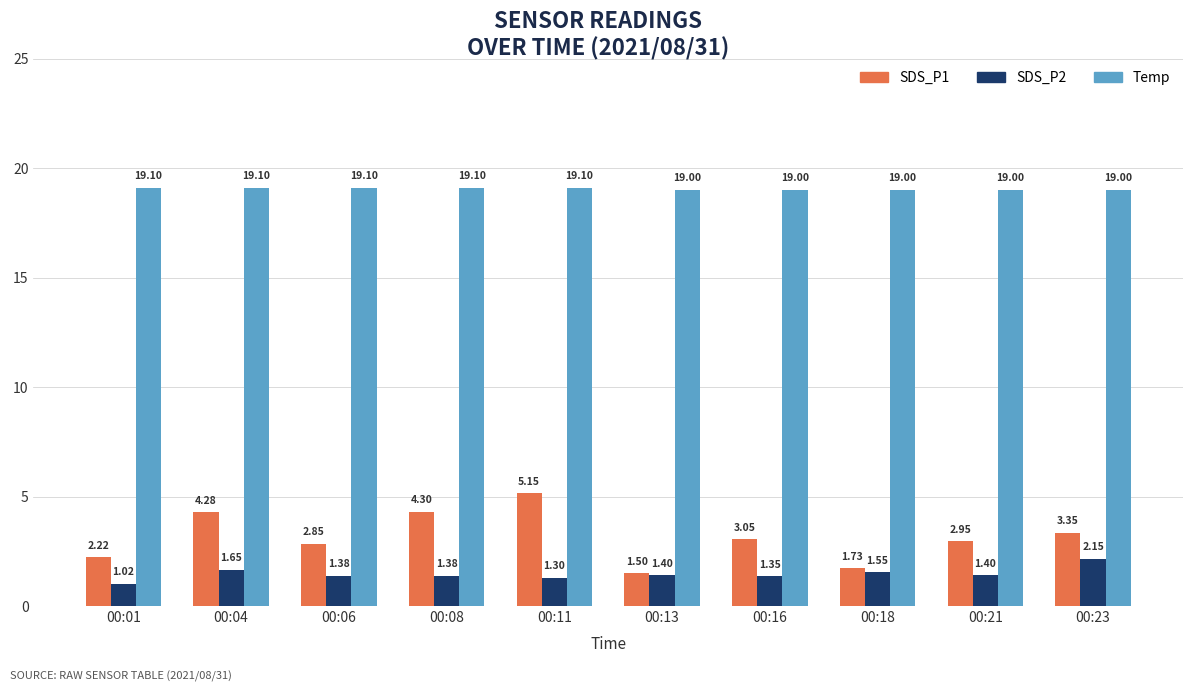

Is it true that SDS_P1 equals 1.0 at 00:16?

False